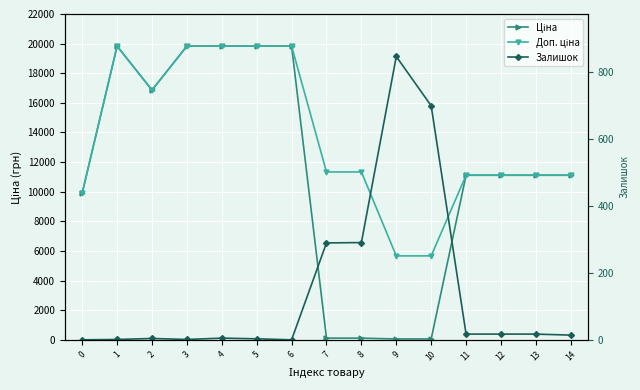

True or false: Доп. ціна and Залишок intersect in this chart.

False